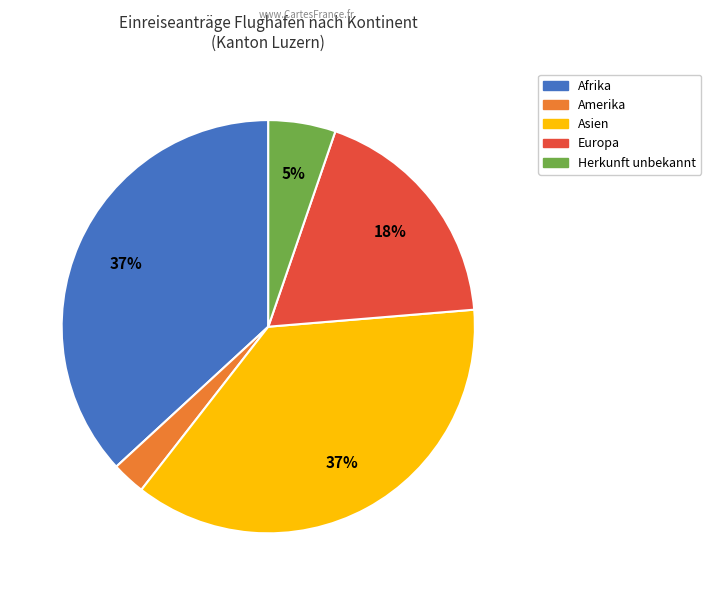

To the nearest percent, what percentage of the pie is Afrika?

37%